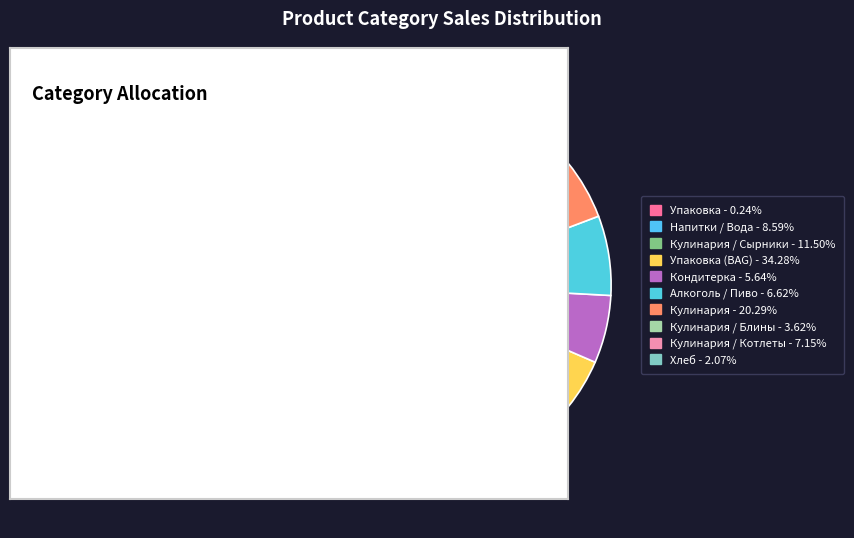

Rank the categories by value from lowest to highest.

Упаковка, Хлеб, Кулинария / Блины, Кондитерка, Алкоголь / Пиво, Кулинария / Котлеты, Напитки / Вода, Кулинария / Сырники, Кулинария, Упаковка (BAG)